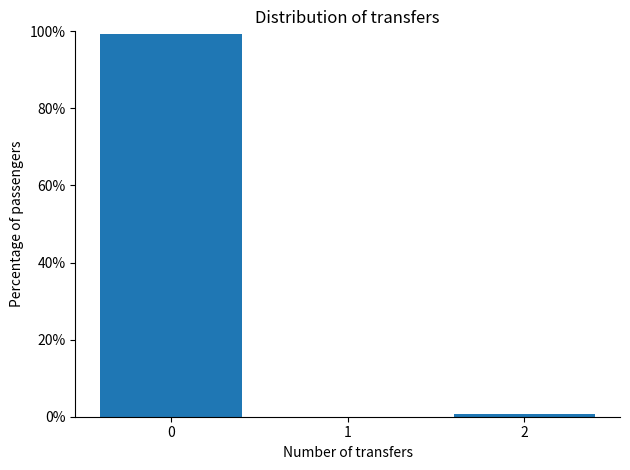

Reading left to right, extract all data points from this chart.

99.4	0.6